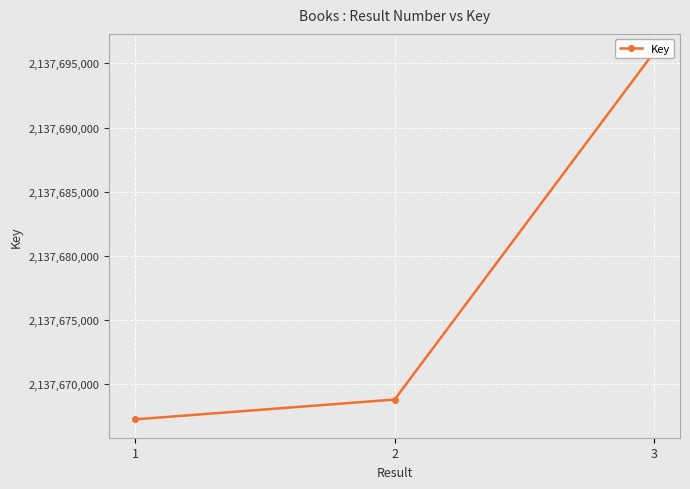

Reading left to right, what are all the values shown in this chart?

1=2137667275	2=2137668820	3=2137695864